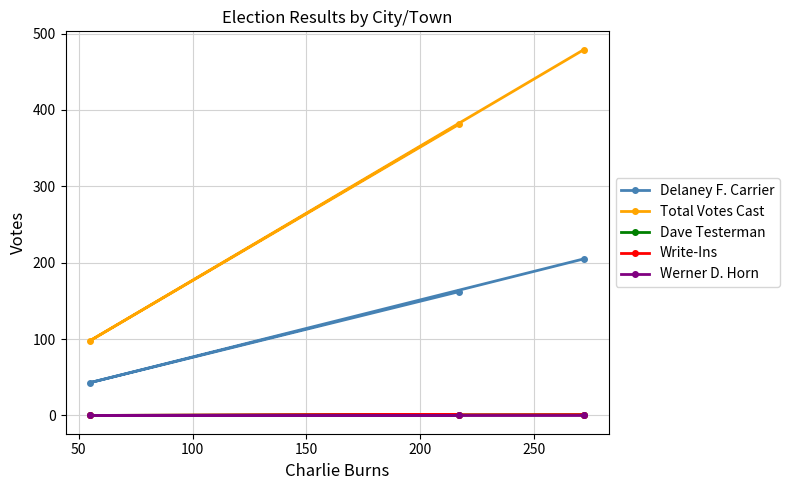

How many data points in Delaney F. Carrier are less than 162?

1